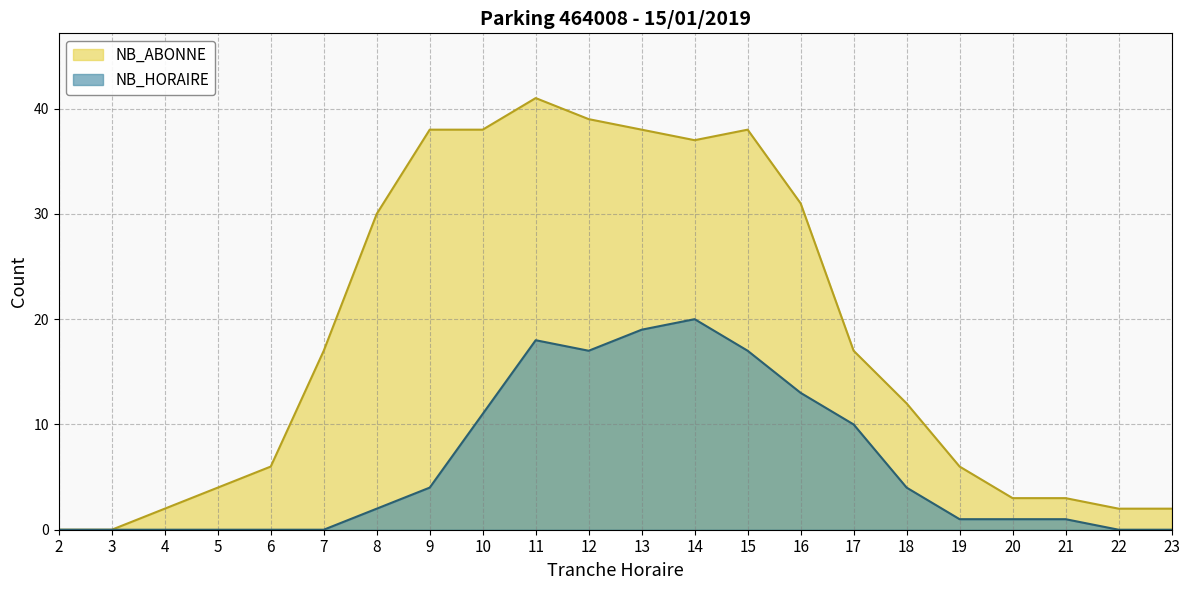

What is the spread (max minus min) of values at 6?

6